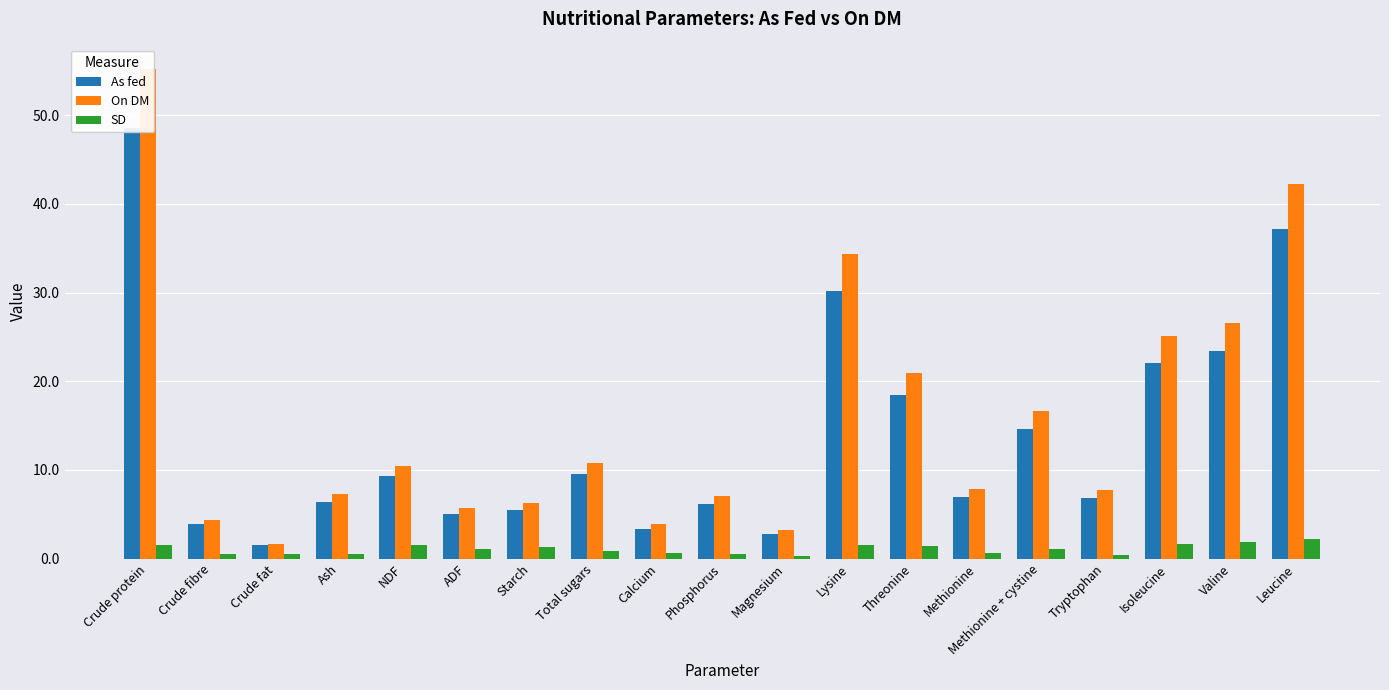

At which label is As fed closest to 25?

Valine